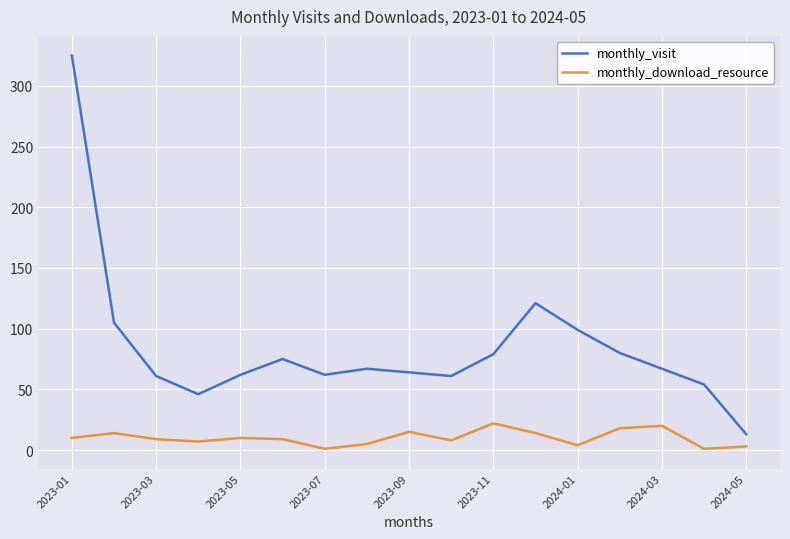

Which series has the widest spread of values?

monthly_visit